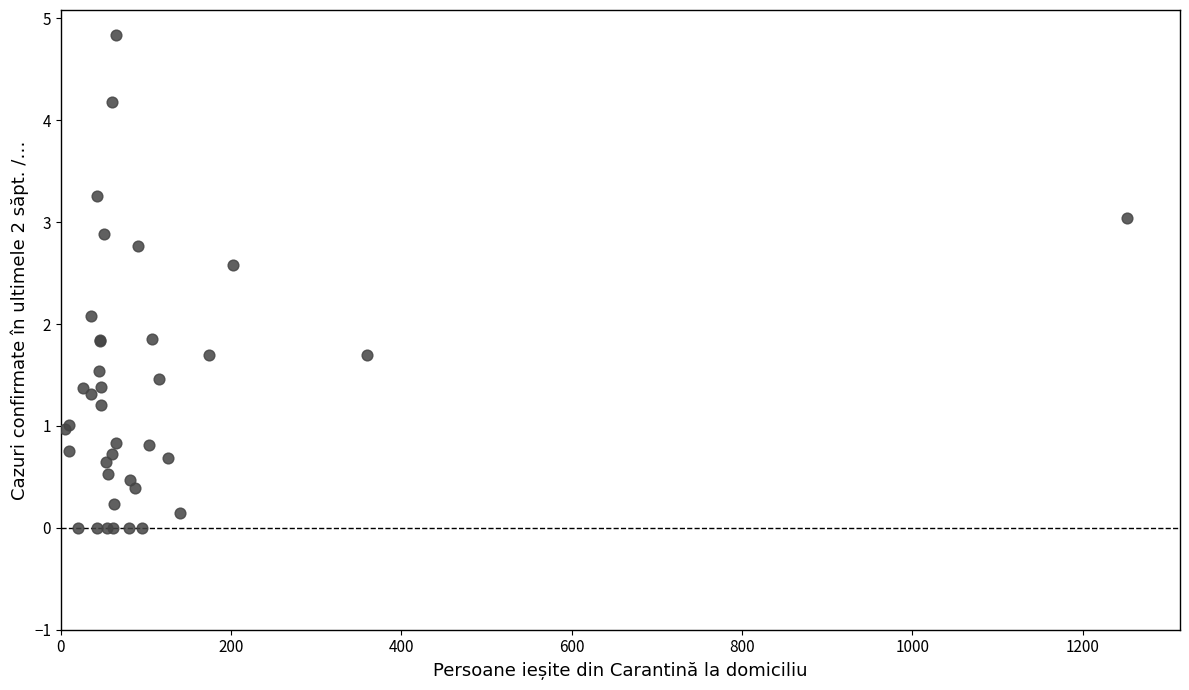

What Y value in the scatter plot is closest to 2?

2.1